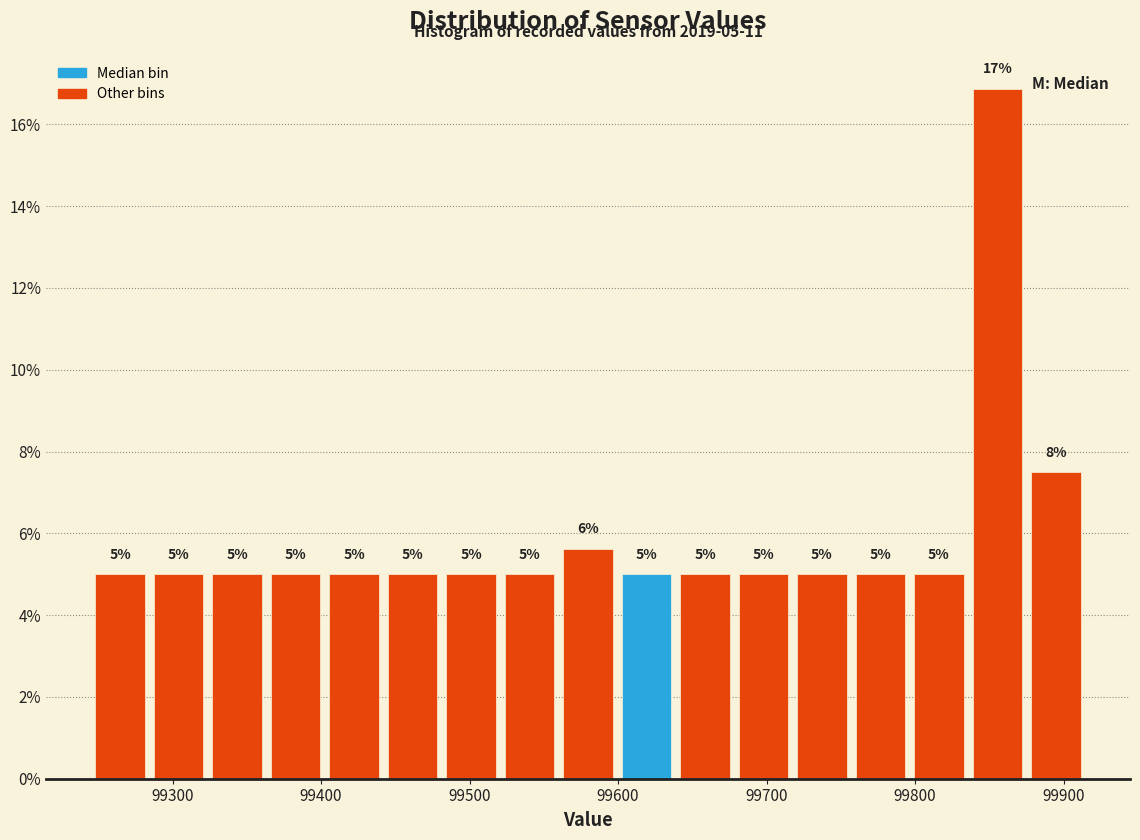

Around what value on the x-axis is the tallest bar? Give the approximate position of its centre, as read against the axis.

99860